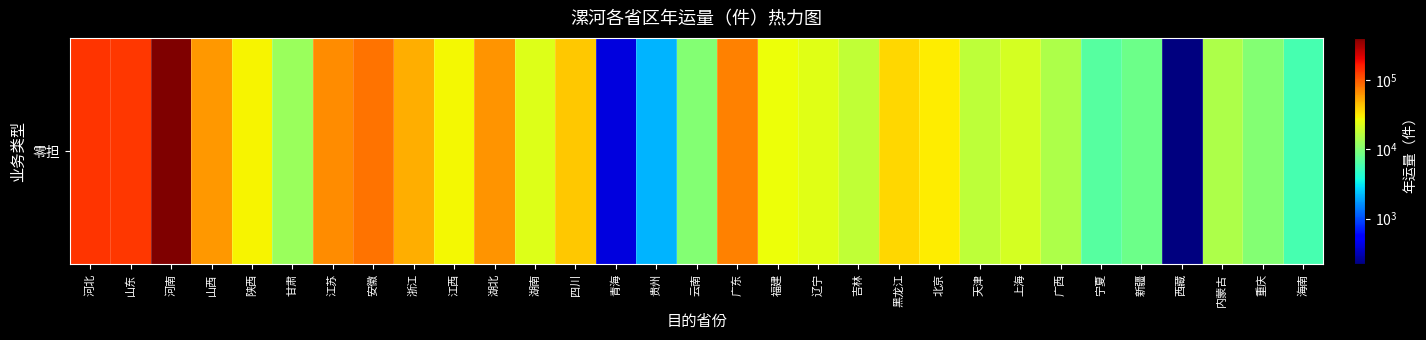

Reading left to right, transcribe all the data shown in this chart.

135302	131284	404947	61677	28956	12403	66687	81829	51769	28676	62323	23035	41381	416	2133	10202	73452	26750	23632	17696	36518	30736	17212	21070	14986	6760	8173	219	14850	10267	5784